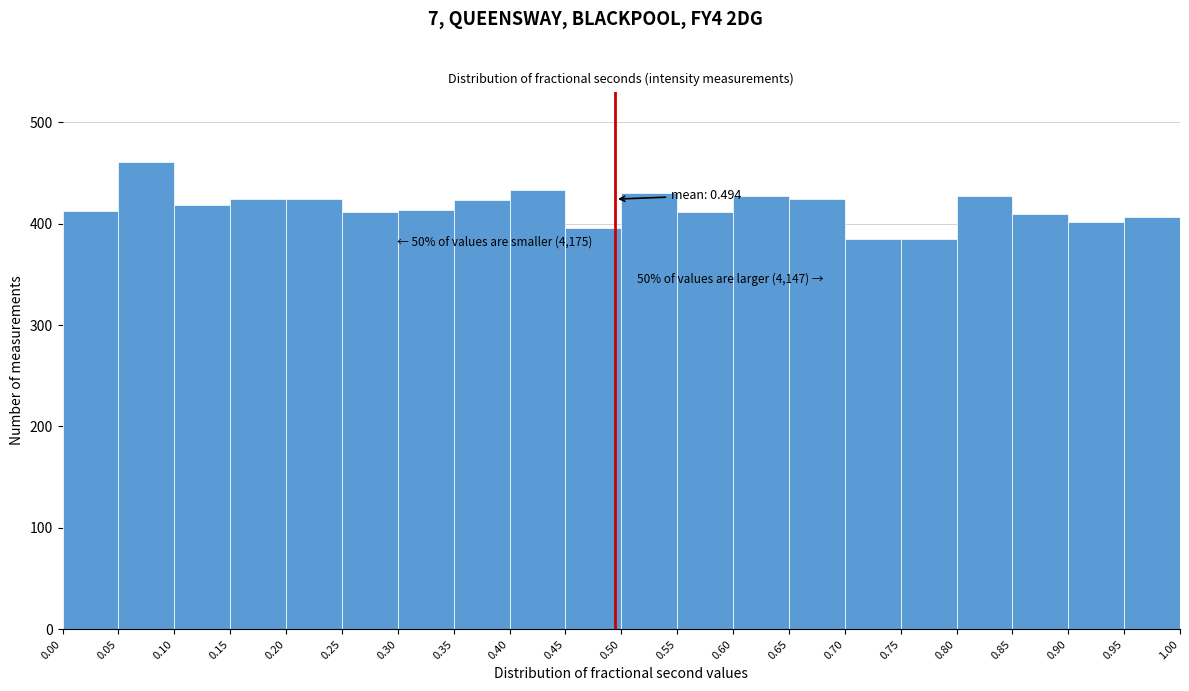

Over which range of the x-axis is the bar tallest?

0.05 to 0.10